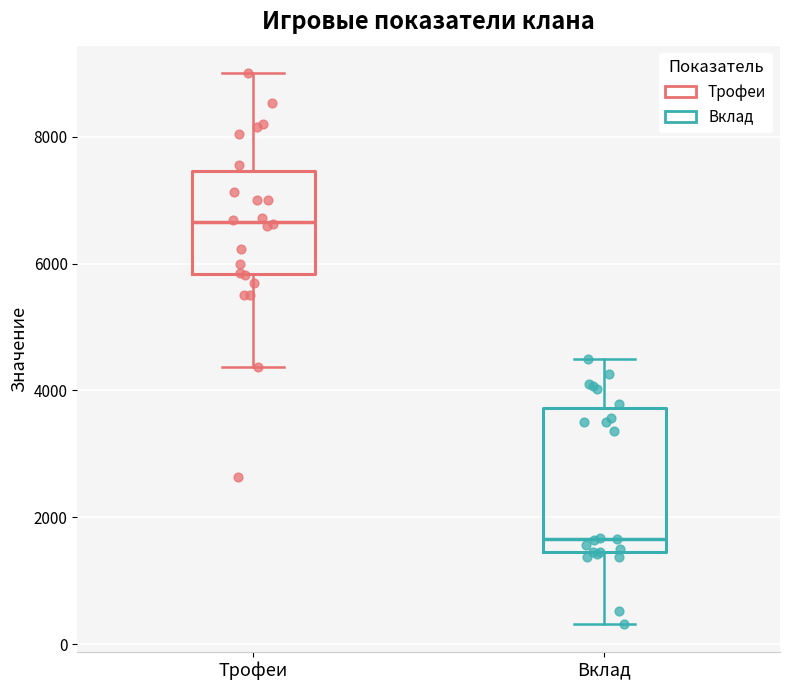

Reading left to right, transcribe this box plot: for each box, give where its median line is, the range the box spans, and where its two whiskers end, as read against the y-axis. The values are not printed on the chart, so give them approximately, as read against the axis.

Трофеи: median 6600, box 5800 to 7400, whiskers 4400 to 9000
Вклад: median 1600, box 1400 to 3800, whiskers 400 to 4600